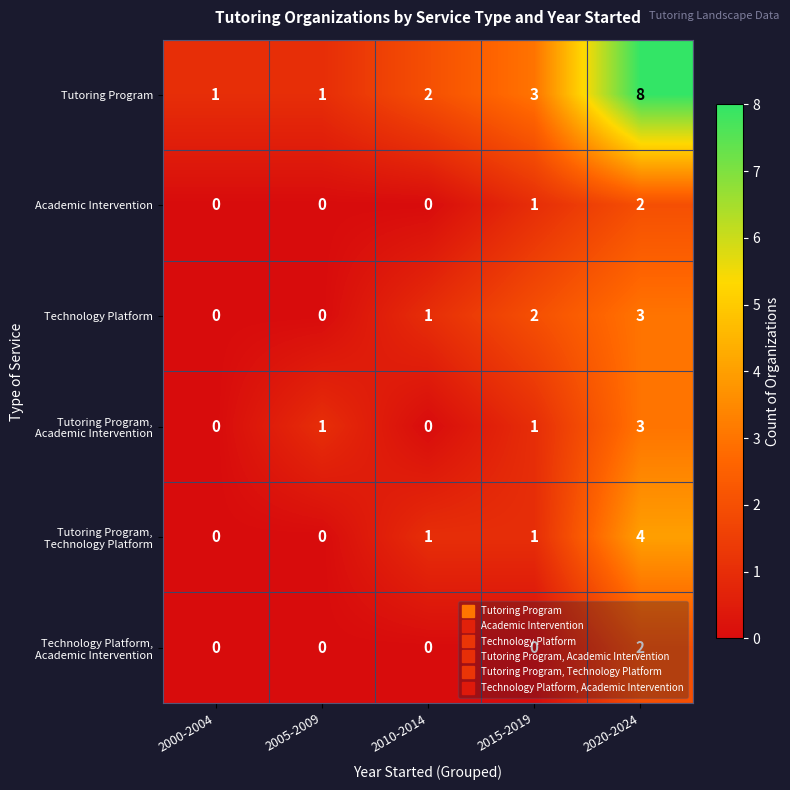

At which category does the chart reach its peak across all series?

2020-2024